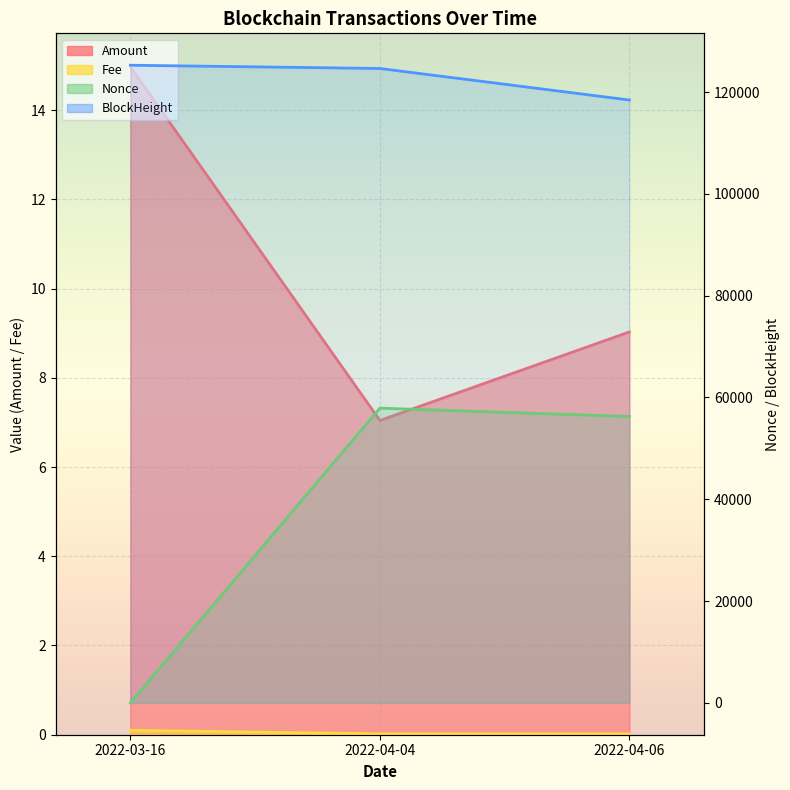

List the labels in order of BlockHeight value, largest first.

2022-03-16, 2022-04-04, 2022-04-06